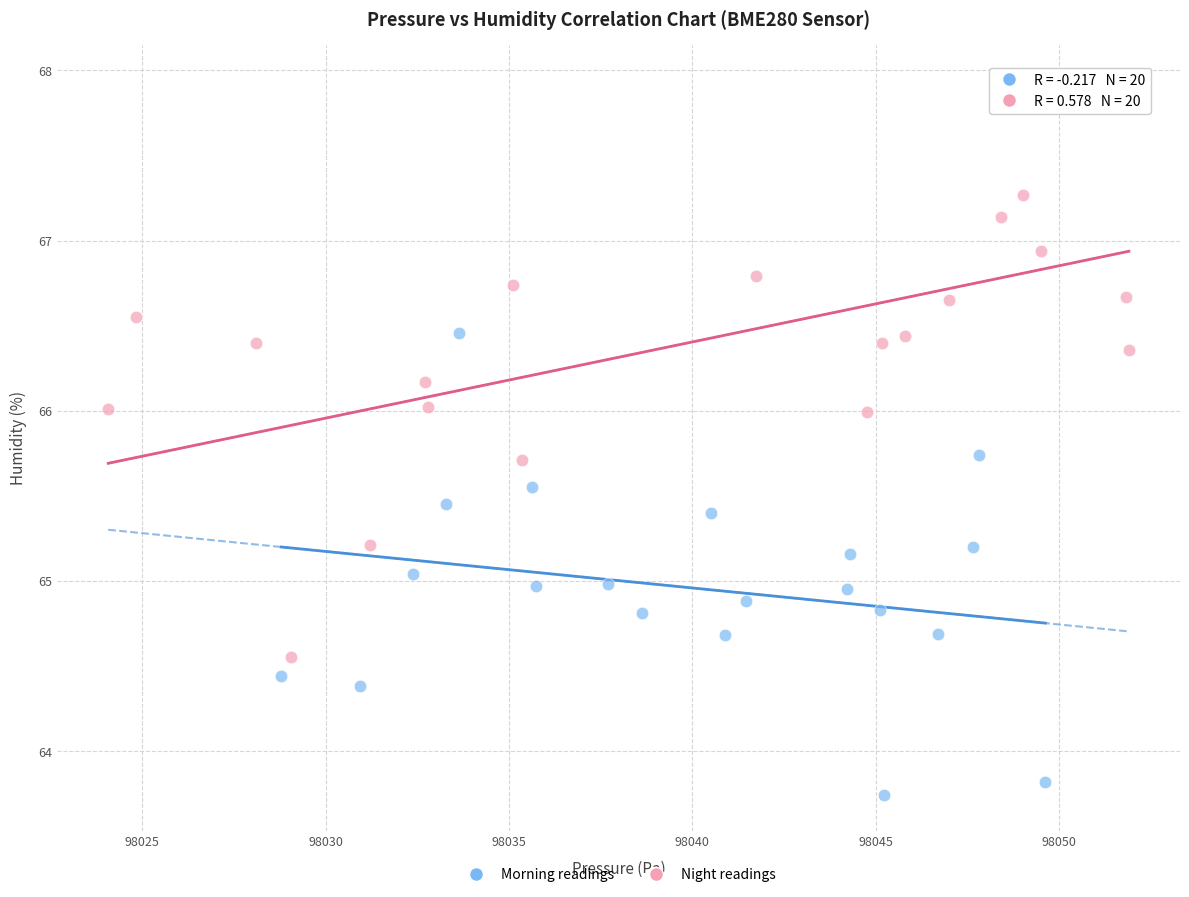

Which series has the largest Y range (max minus min)?

Night readings